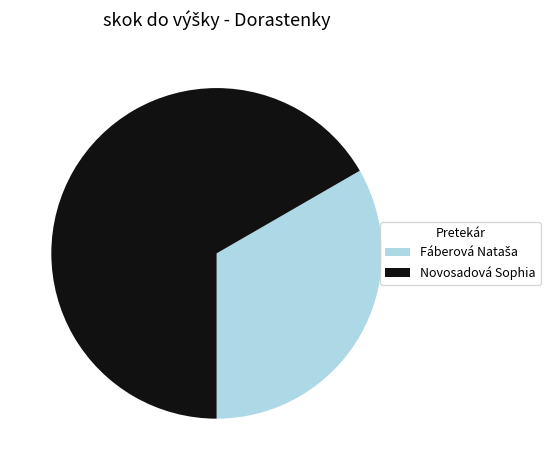

Count the number of slices in the pie.

2